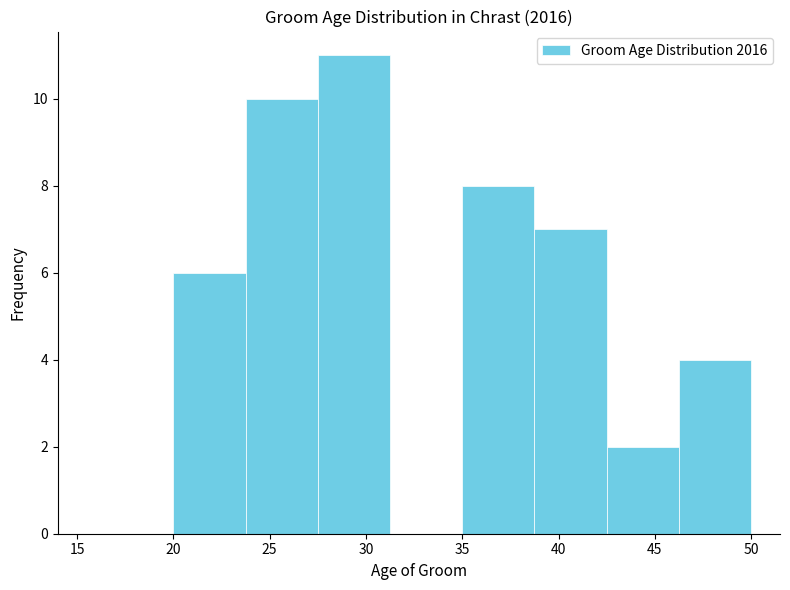

What is the height of the bar covering 27.50 to 31.25 on the x-axis? Neither the bar edges nor the heights are printed on the chart, so give them approximately, as read against the axes.

11